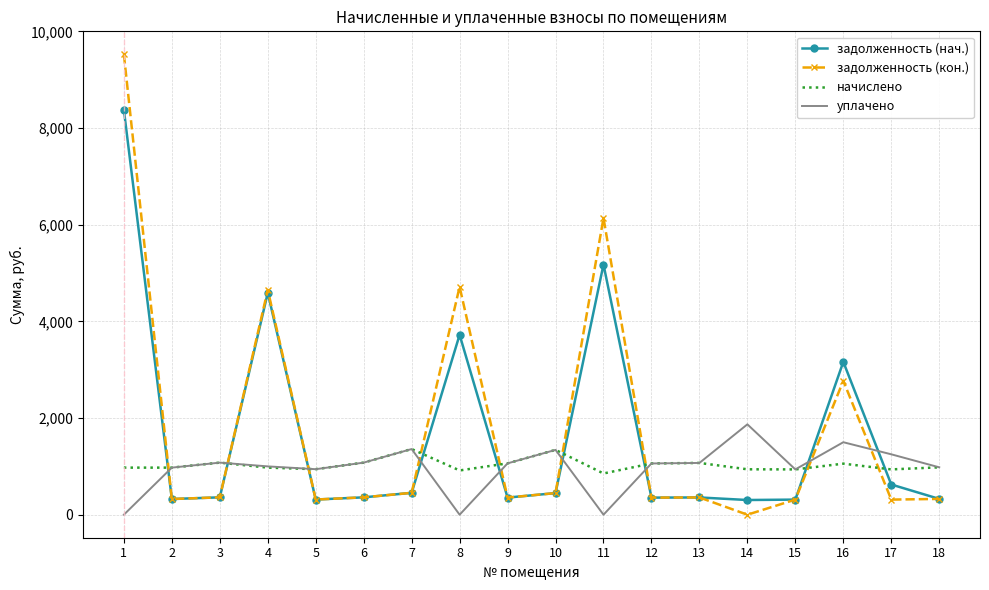

What is the maximum value for задолженность (кон.)?

9526.9